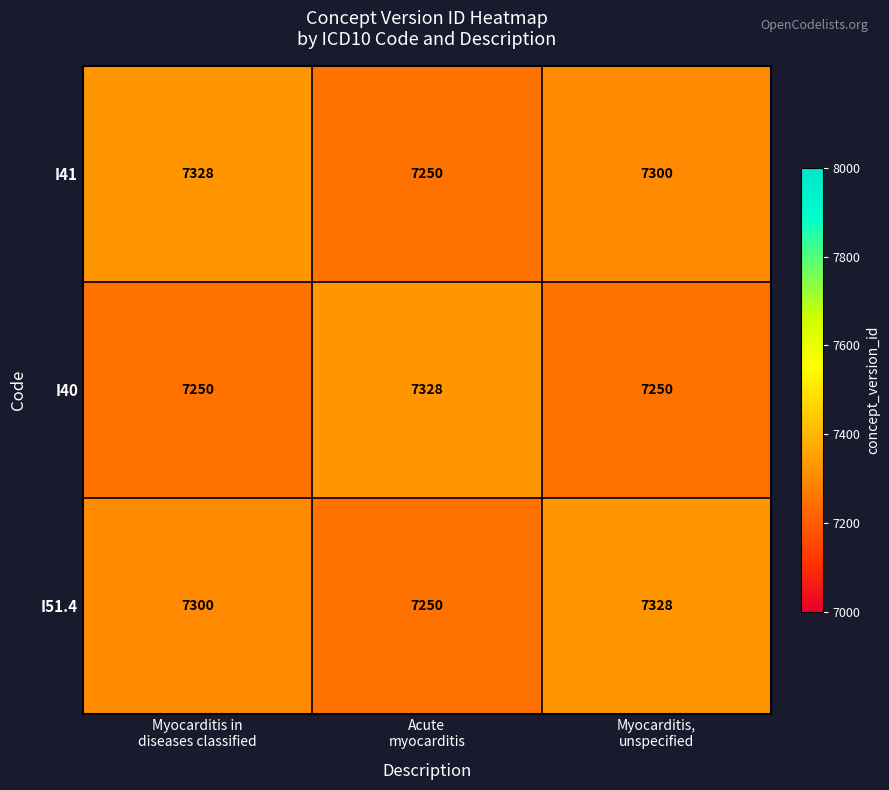

At how many categories does at least one series exceed 7286?

3